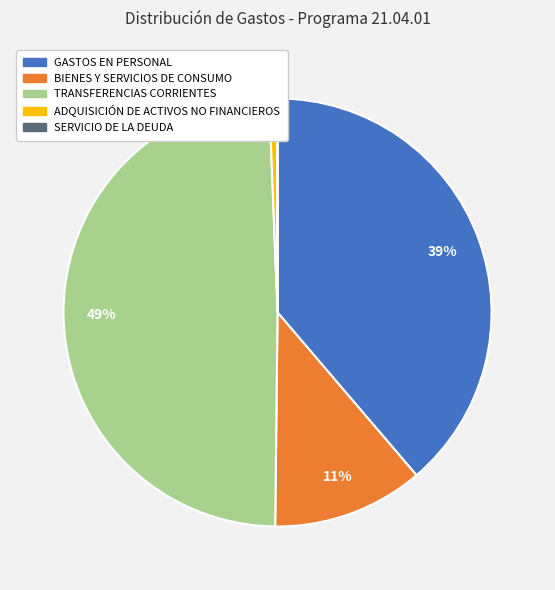

To the nearest percent, what is the difference between the largest and smallest slice percentages?

49%